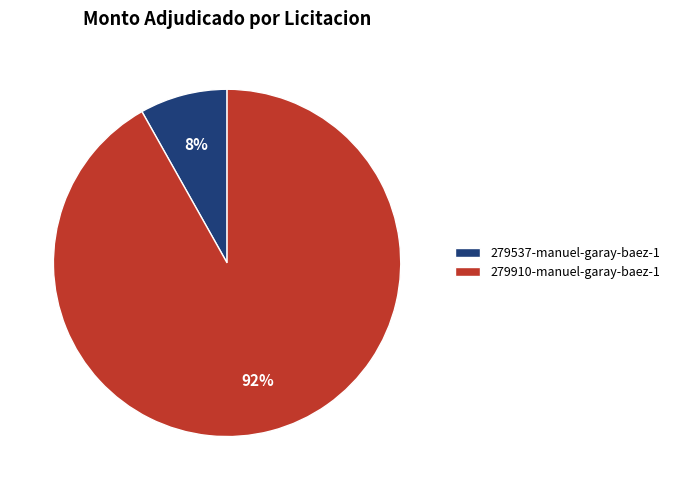

Is there any slice that represents more than half of the pie?

Yes